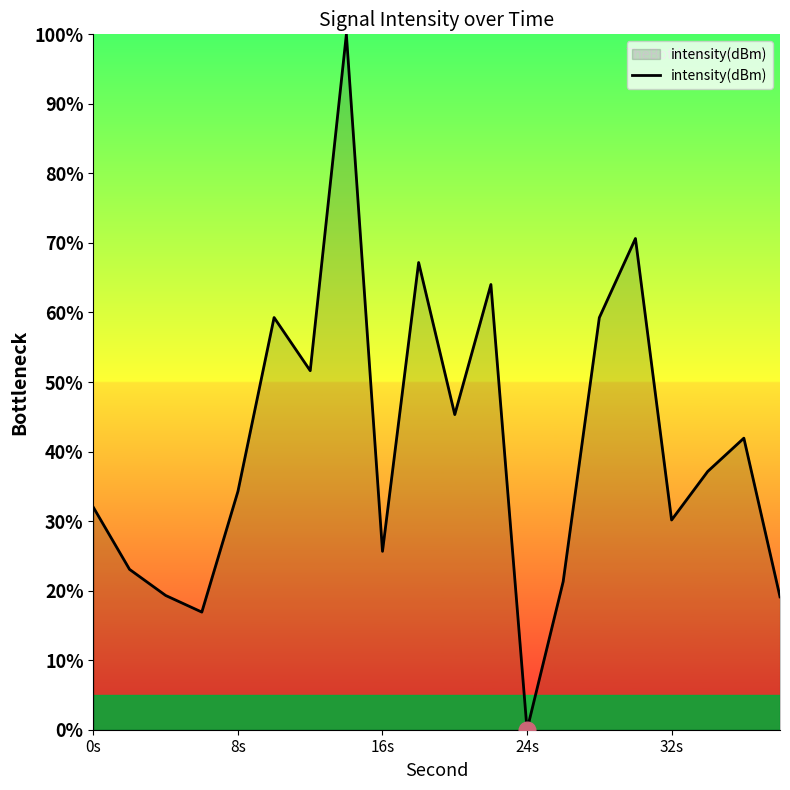

What is the difference between the maximum and minimum values?

100.0